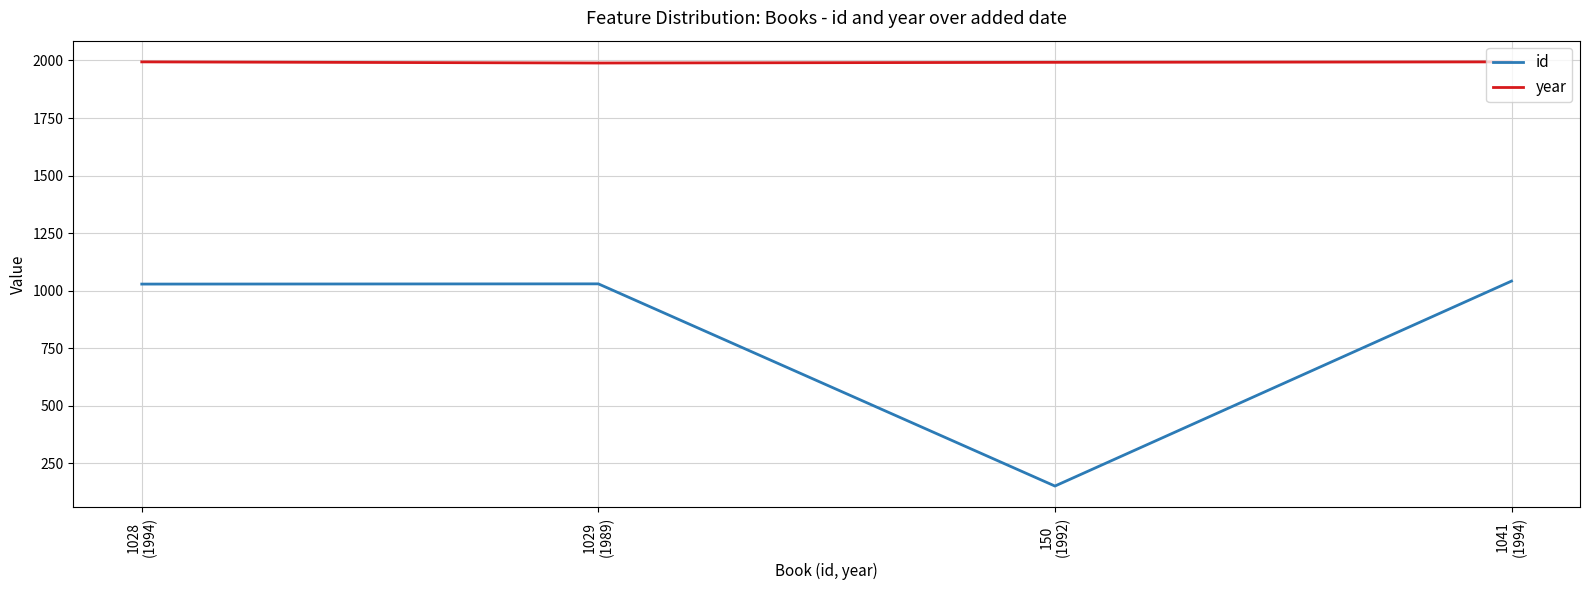

What is the maximum value shown in the chart?

1994